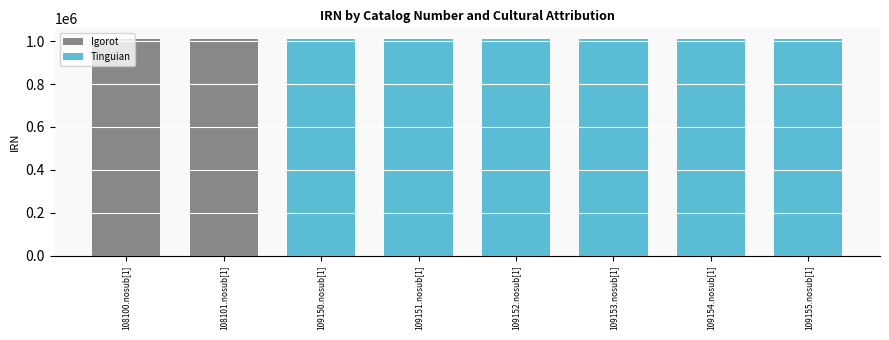

What is the sum of all Tinguian values?

6057032